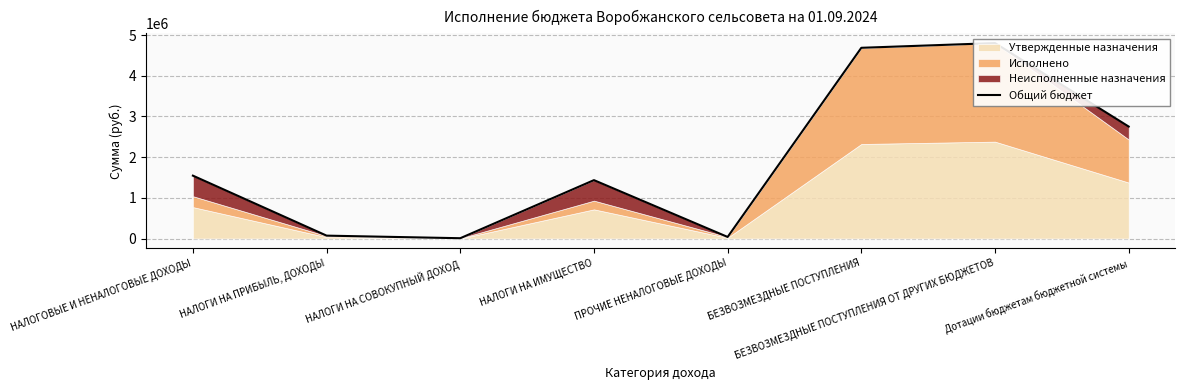

What position from the right is ПРОЧИЕ НЕНАЛОГОВЫЕ ДОХОДЫ?

4